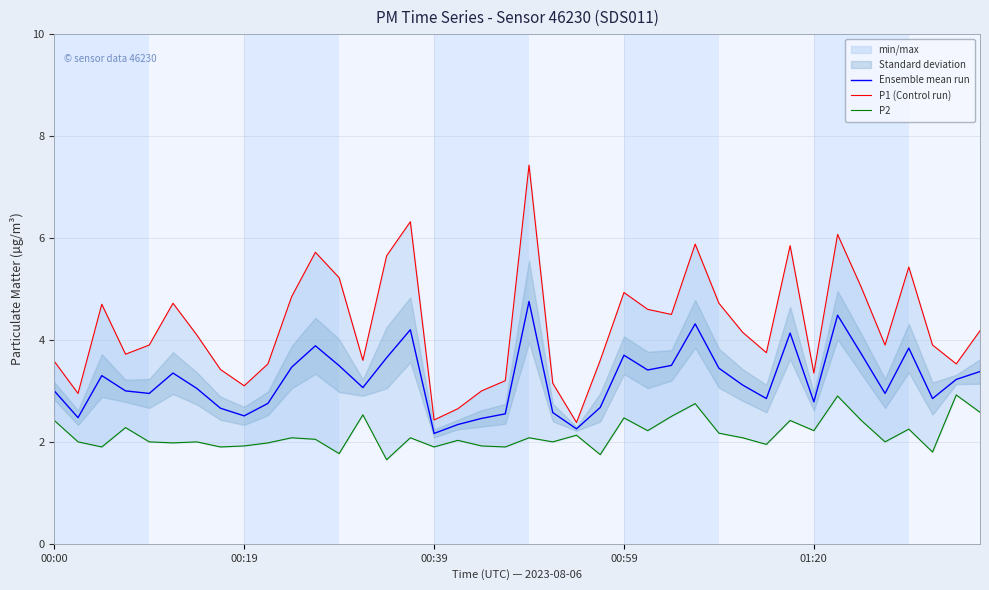

At 15, list the series in order from largest to smallest.

P1 (Control run), Ensemble mean run, P2